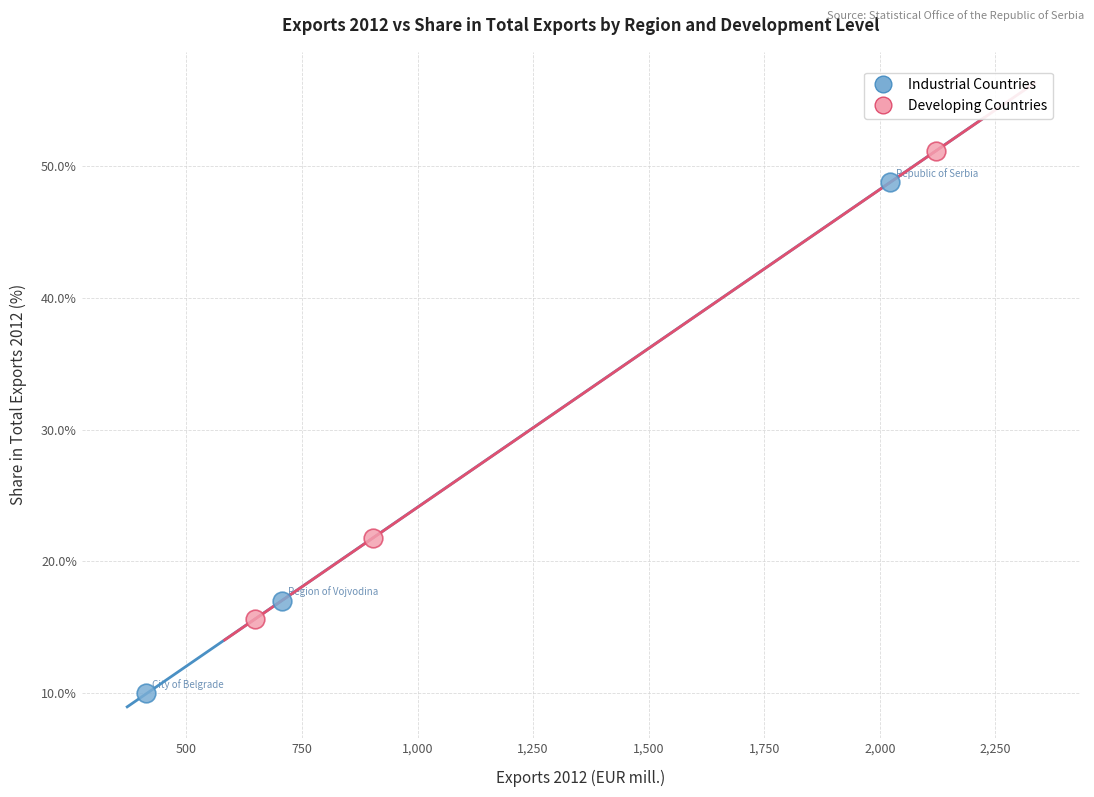

Which series contains the lowest Y value?

Industrial Countries